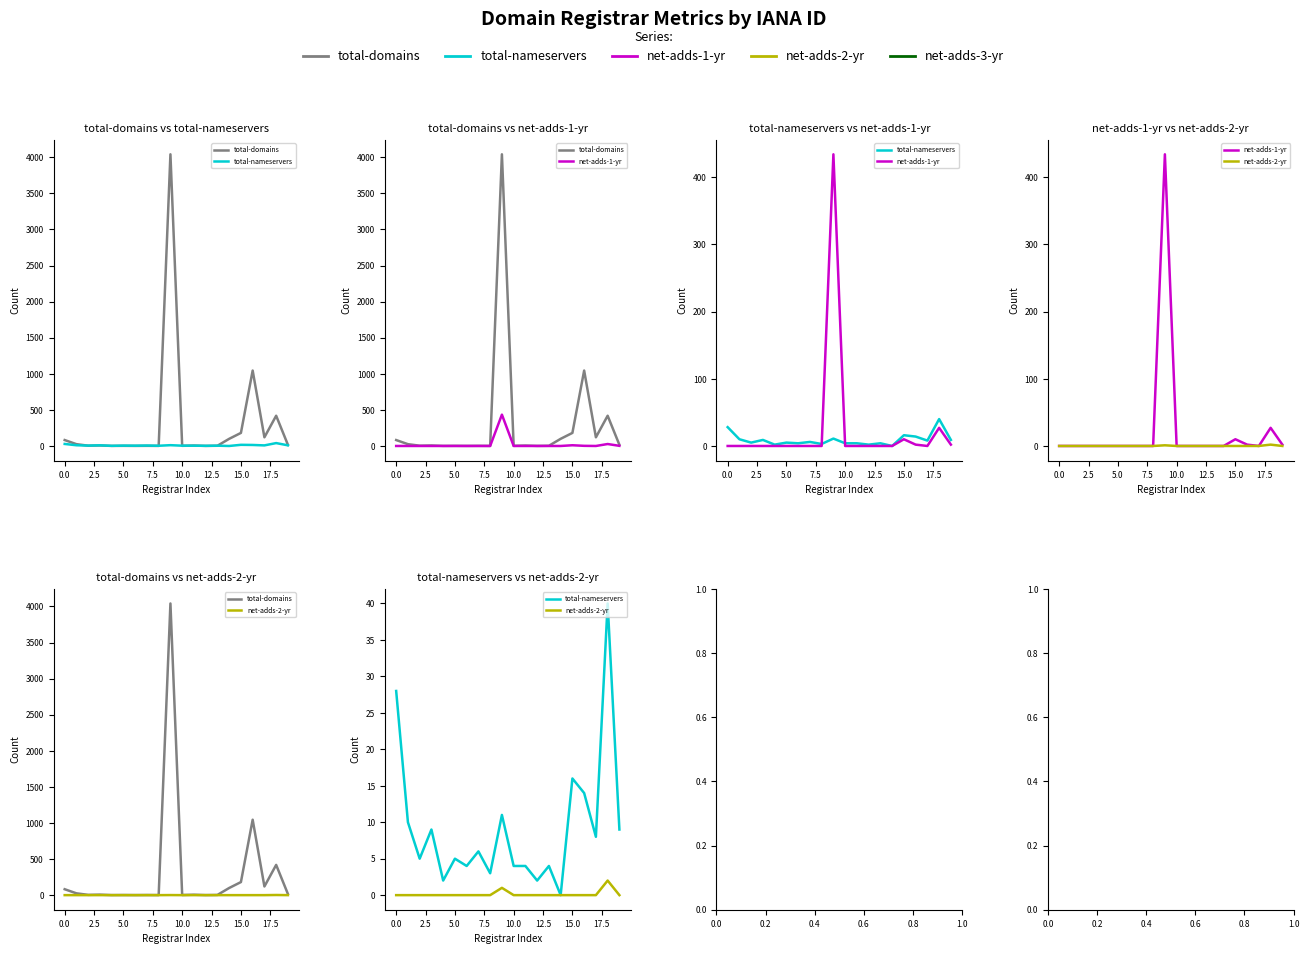

Is it true that net-adds-2-yr equals 1 at 12?

False